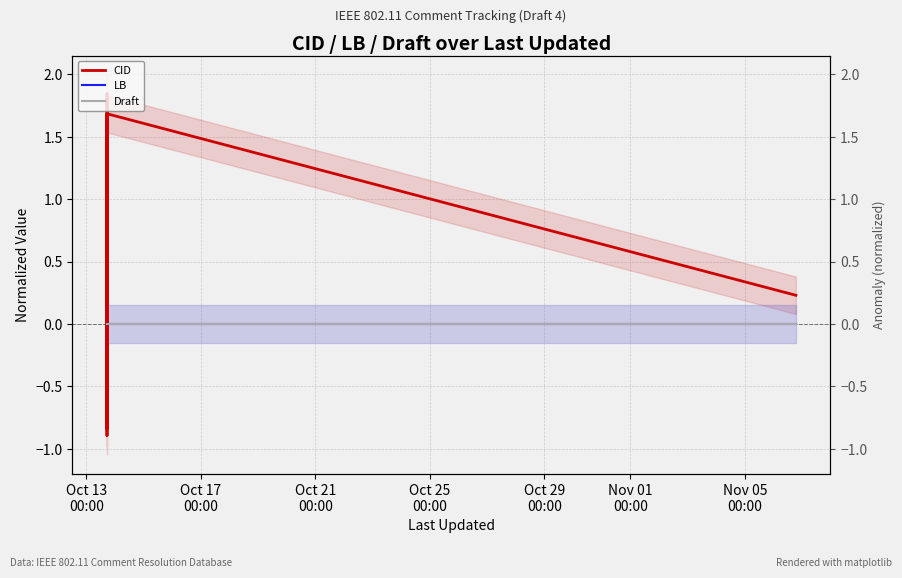

How many negative values does the CID series have?

6